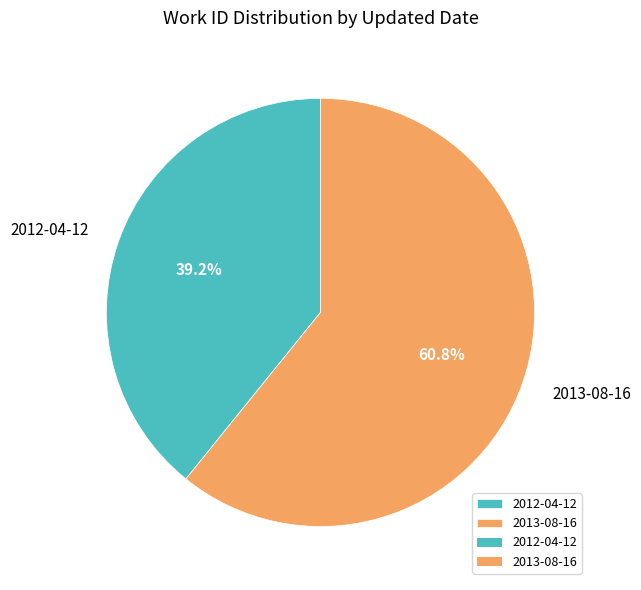

Which slice represents more than half of the pie?

2013-08-16